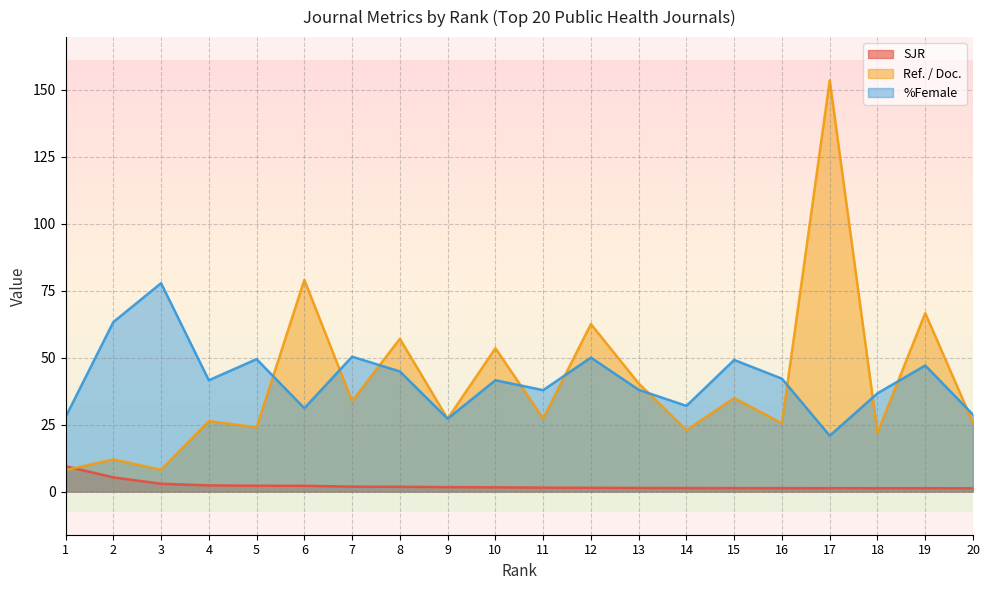

Is it true that %Female equals 6.9 at 14?

False